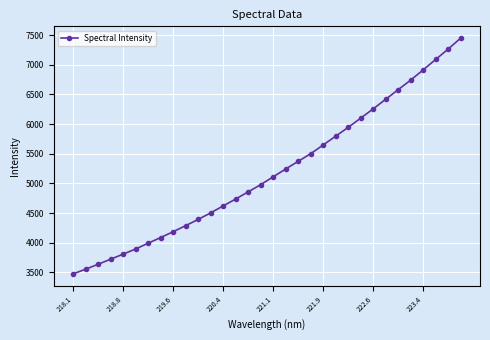

What is the value of the 2nd point from the left?

3553.0